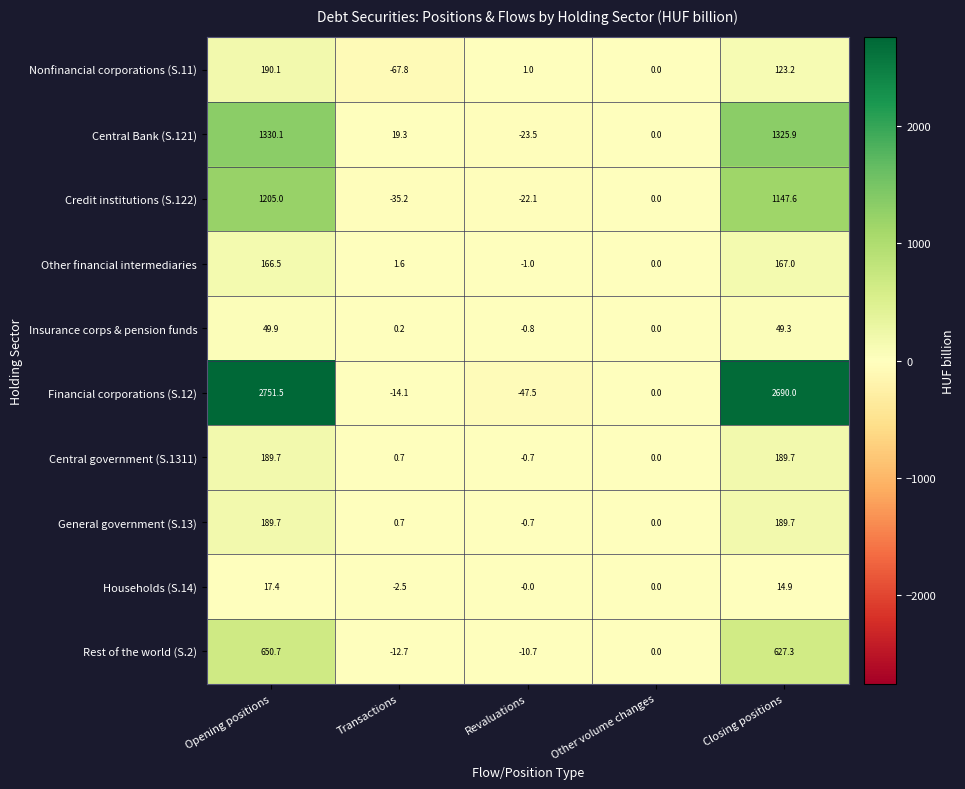

Which category has the highest value across all series?

Opening positions